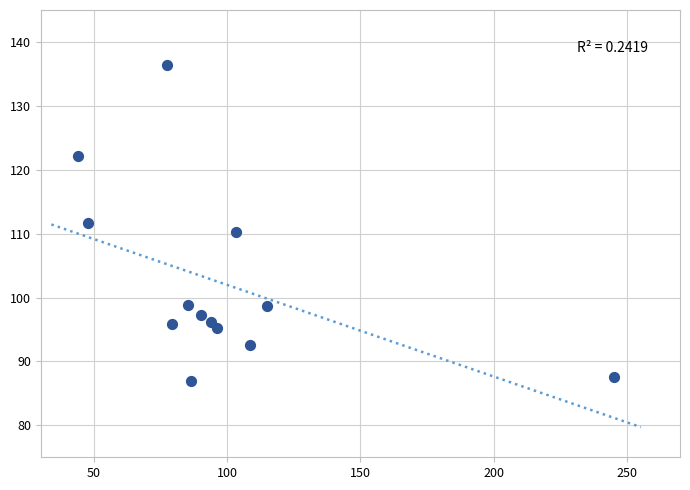

What is the range of Y values (max minus min)?

49.5